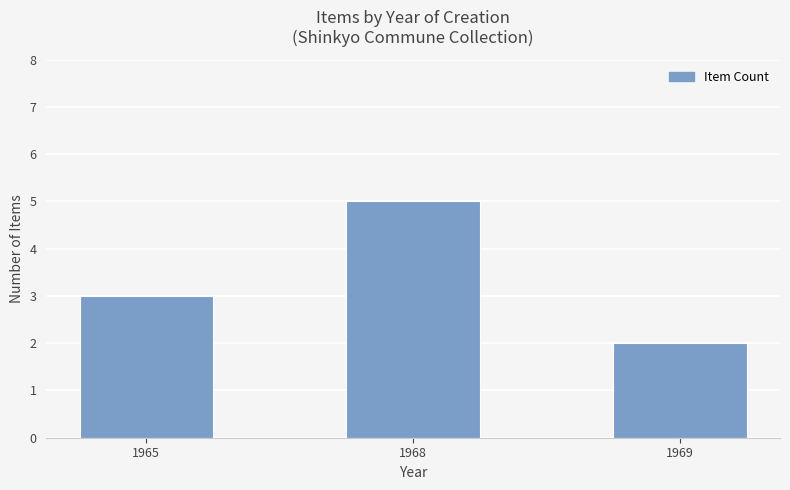

What is the difference between the values at 1965 and 1969?

1